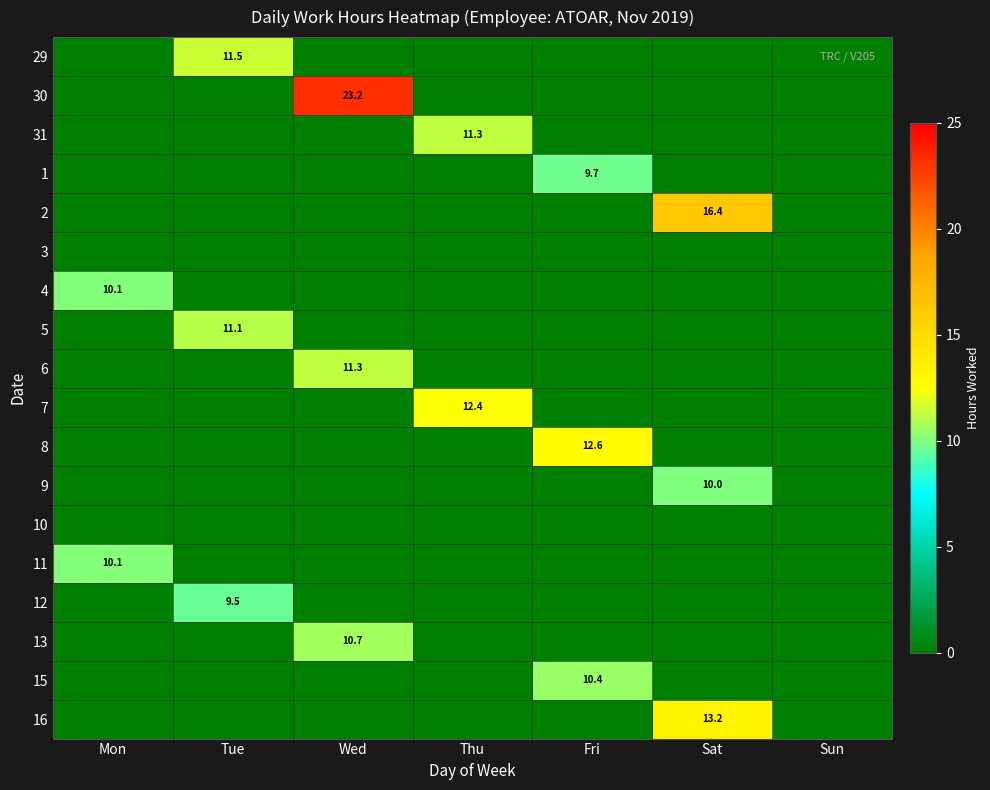

Is it true that 1 equals 3.4 at Fri?

False